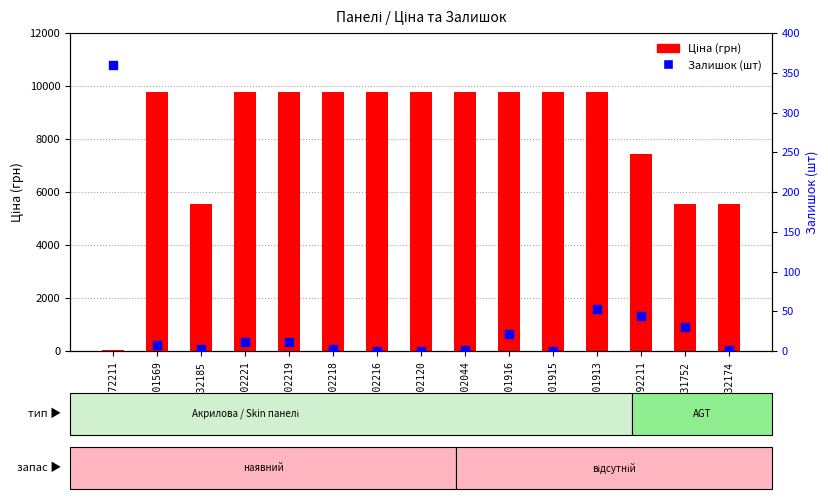

At how many categories does at least one series exceed 1205?

14